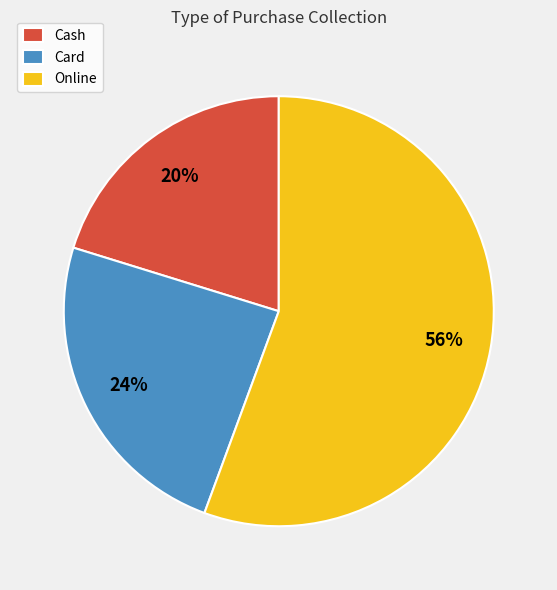

The Cash slice represents 20% of the pie. True or false?

True